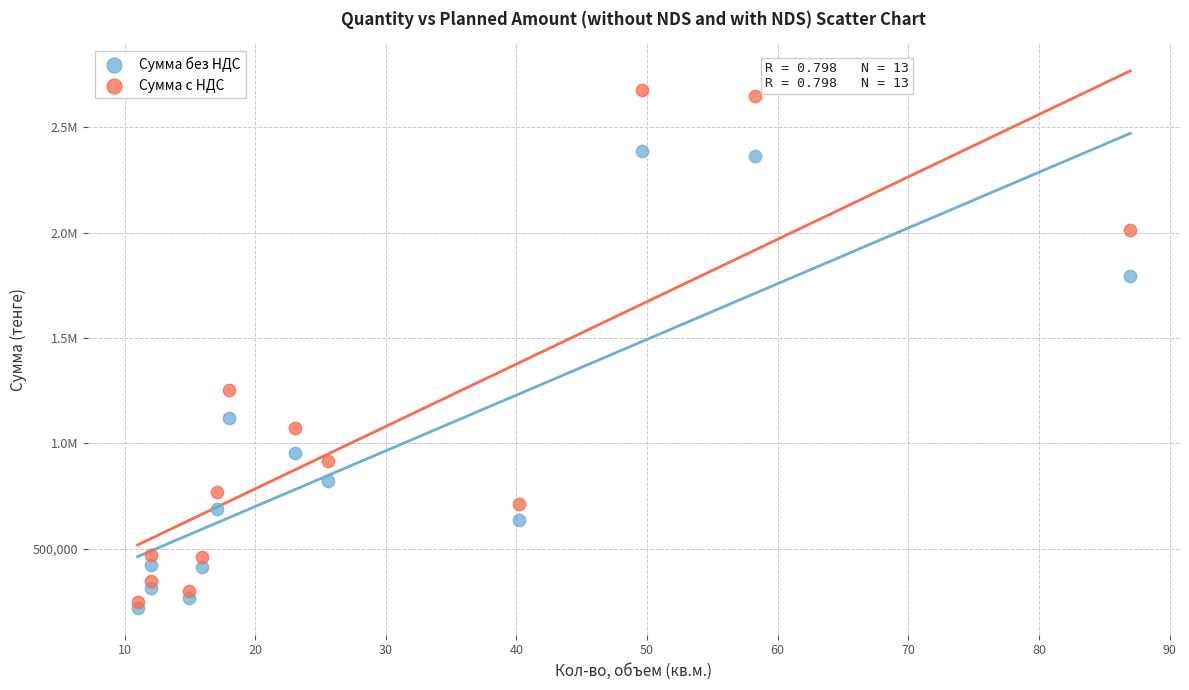

What are all the series names shown in the legend?

Сумма без НДС, Сумма с НДС